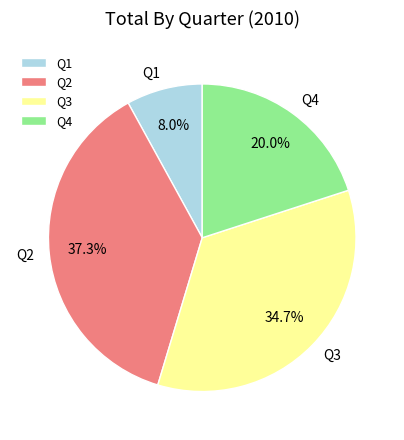

Do Q3 and Q2 together represent more than half of the pie?

Yes